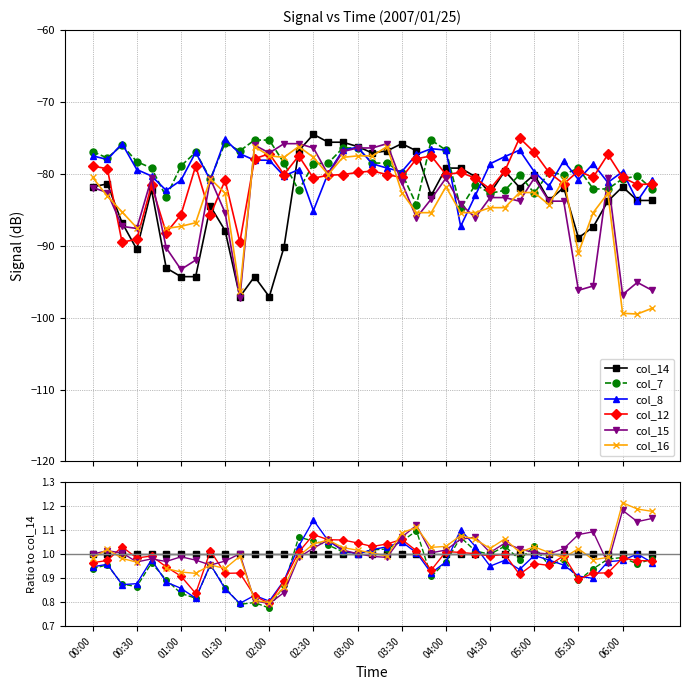

Which series has the widest spread of values?

col_16